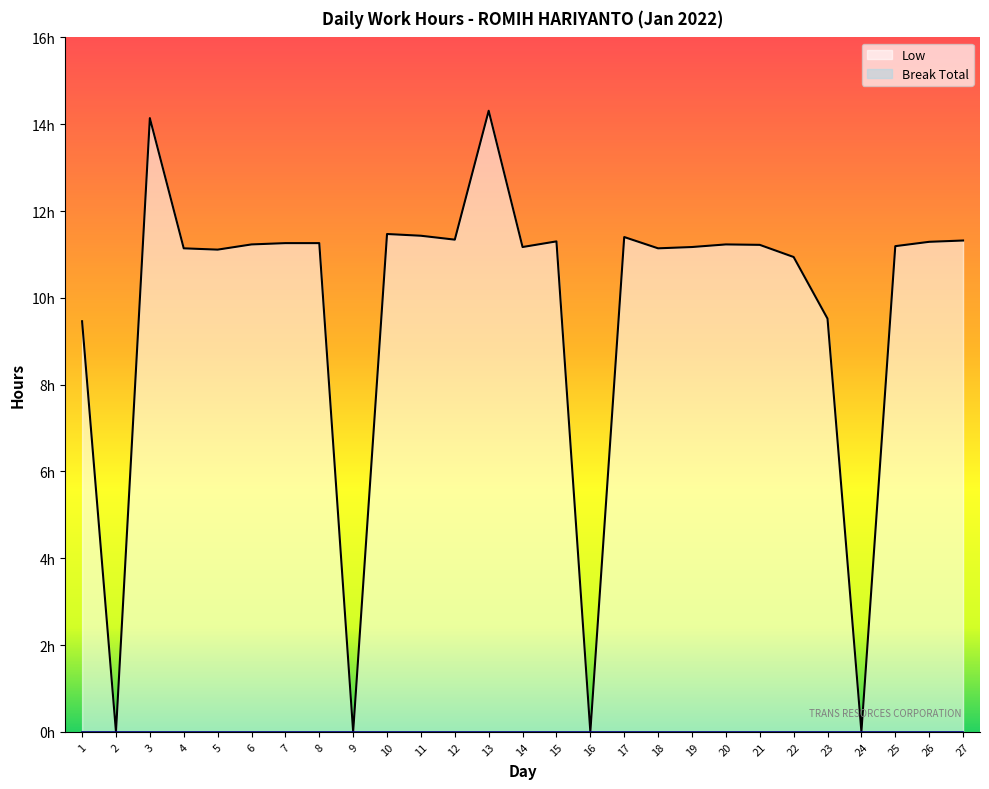

Where does the data first go above 11?

3